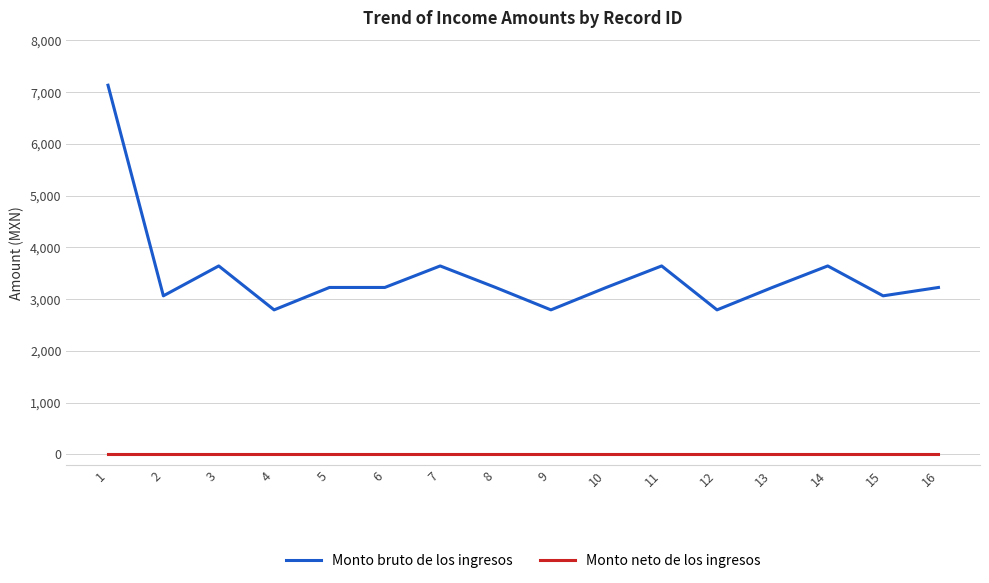

Which category has the highest value in the Monto bruto de los ingresos series?

1